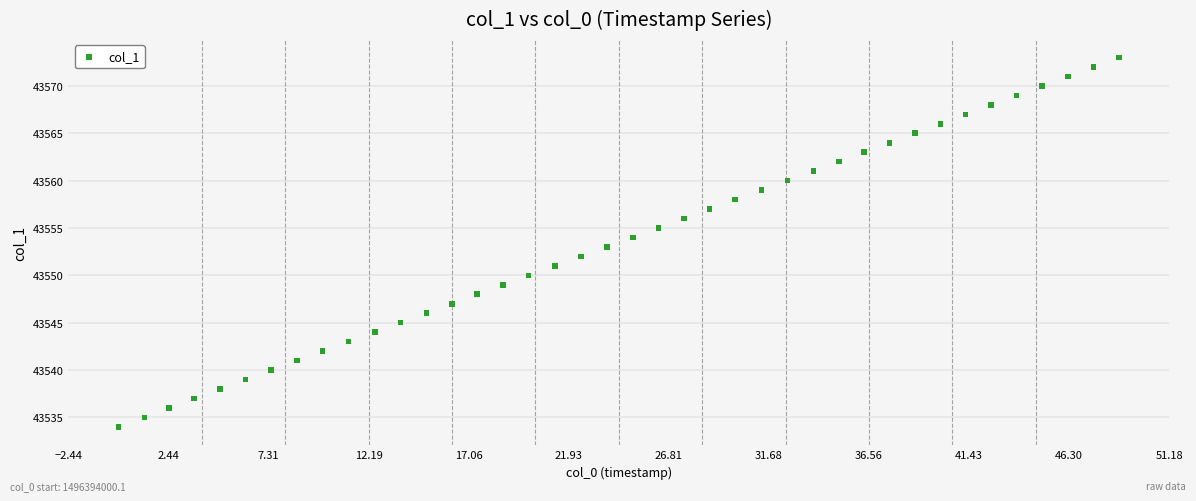

What is the range of Y values (max minus min)?

39